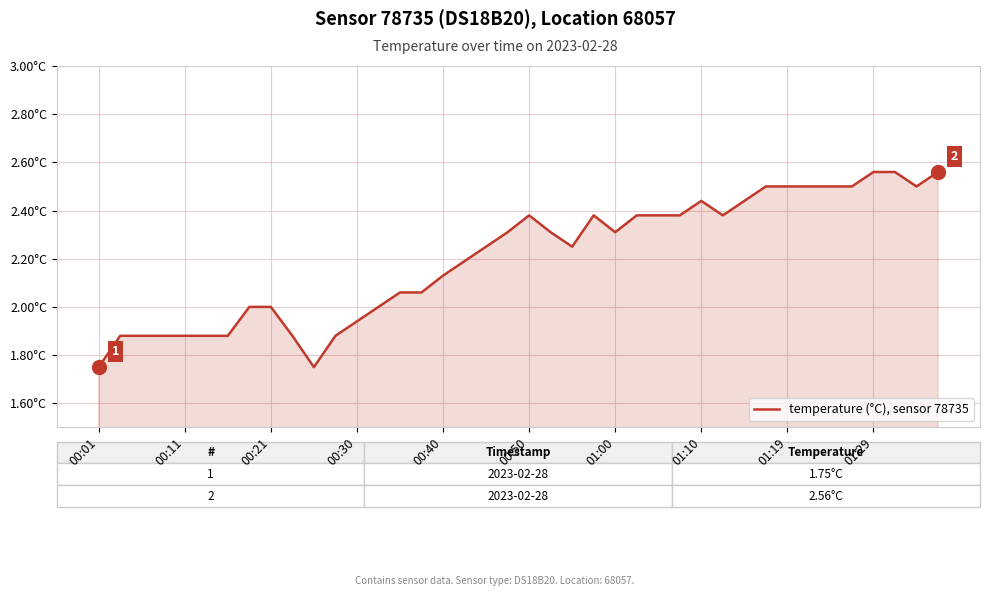

What is the value of the 21st point from the left?

2.4